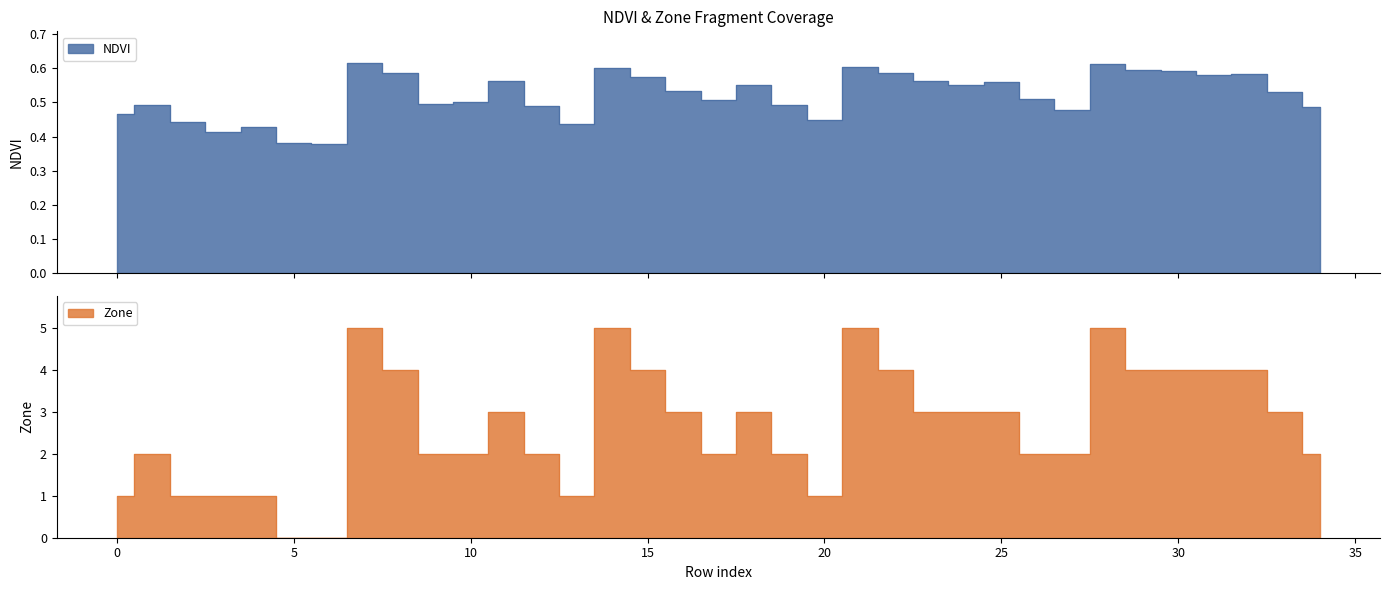

Which has a higher value, 2 or 33?

33